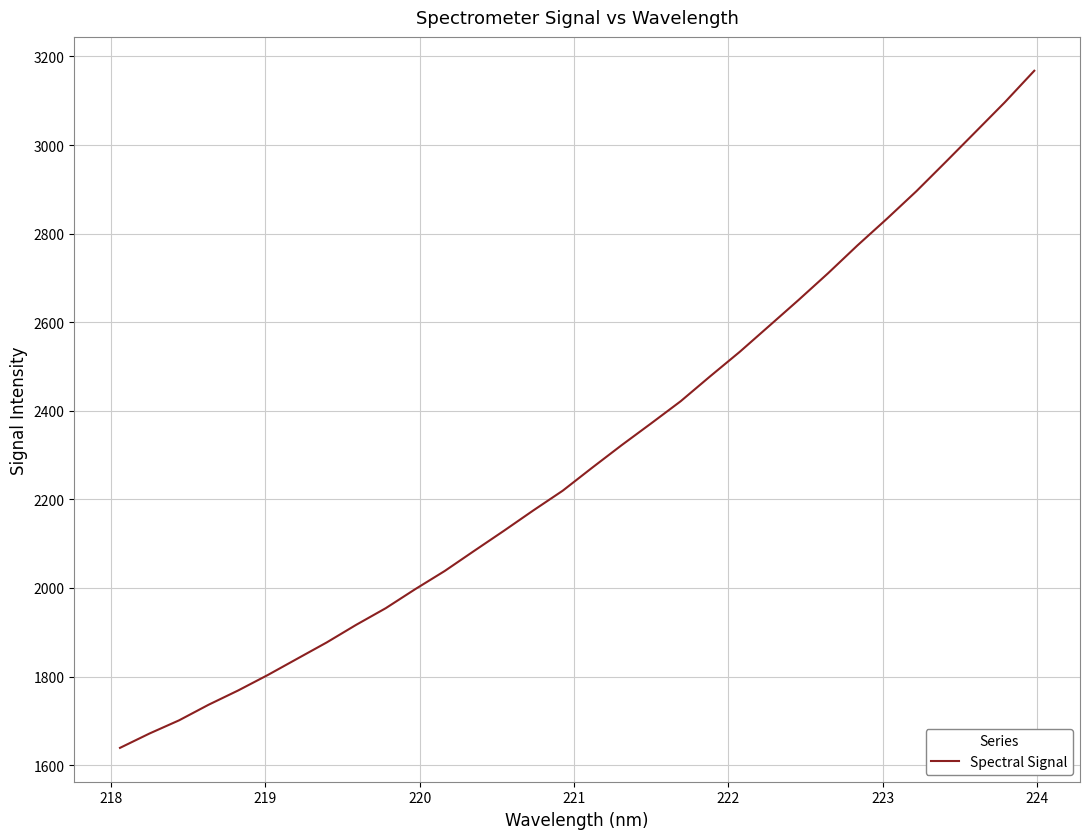

What is the minimum value shown in the chart?

1638.9